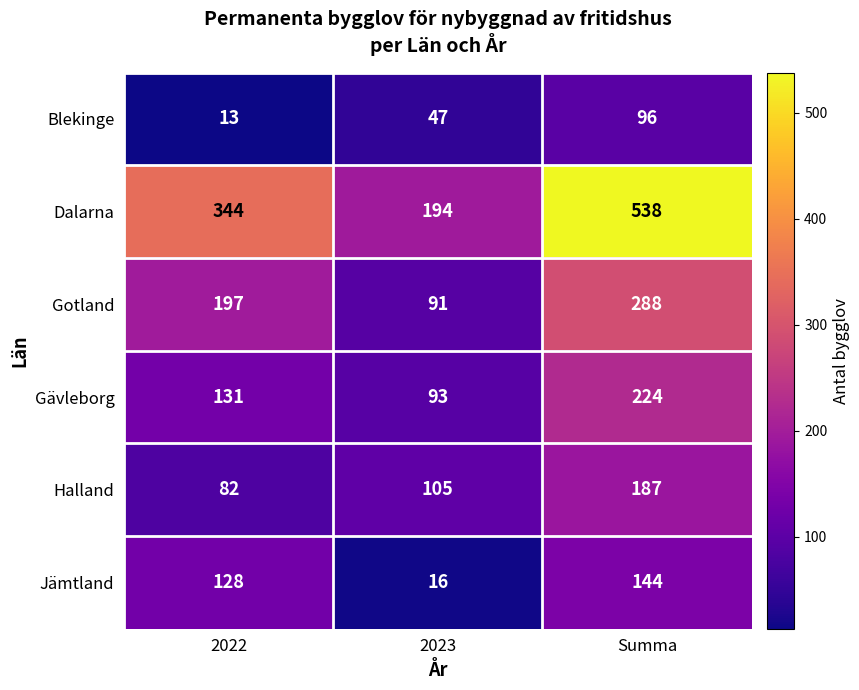

True or false: Dalarna has a value of 155 at 2022.

False